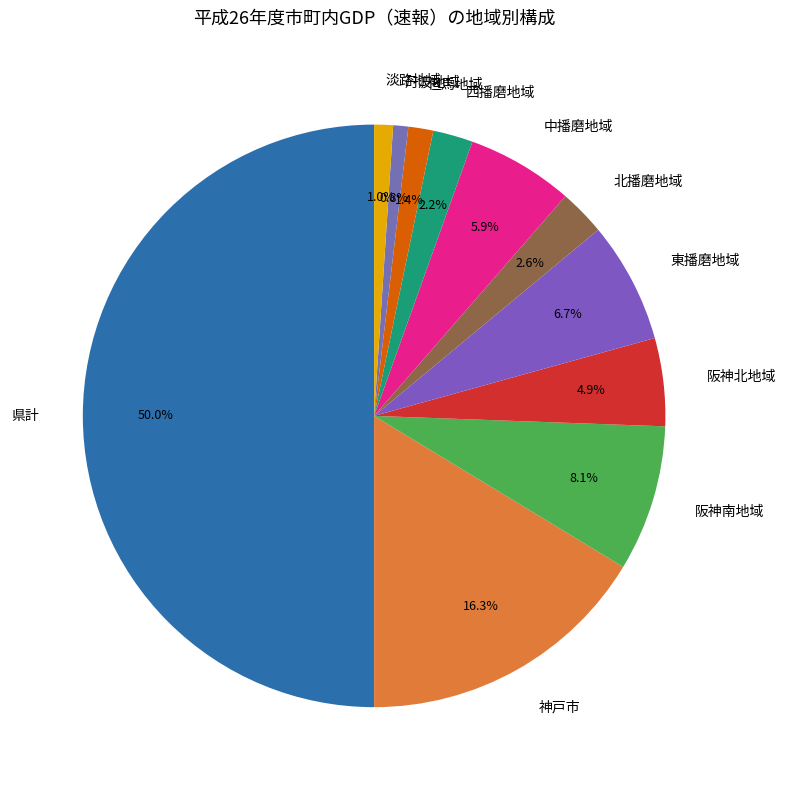

The 北播磨地域 slice represents 3% of the pie. True or false?

True